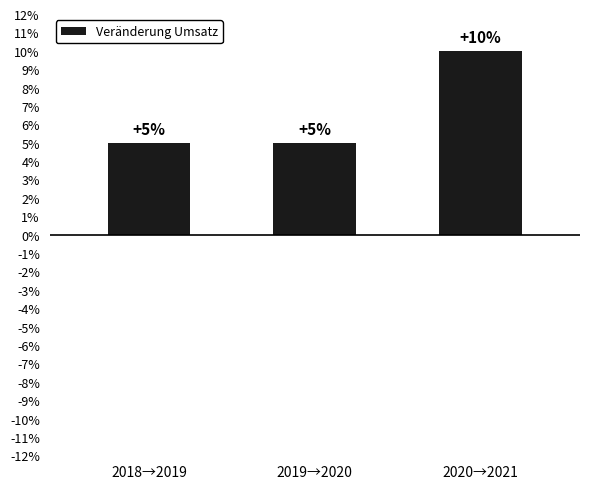

How many values are between 5 and 10?

3